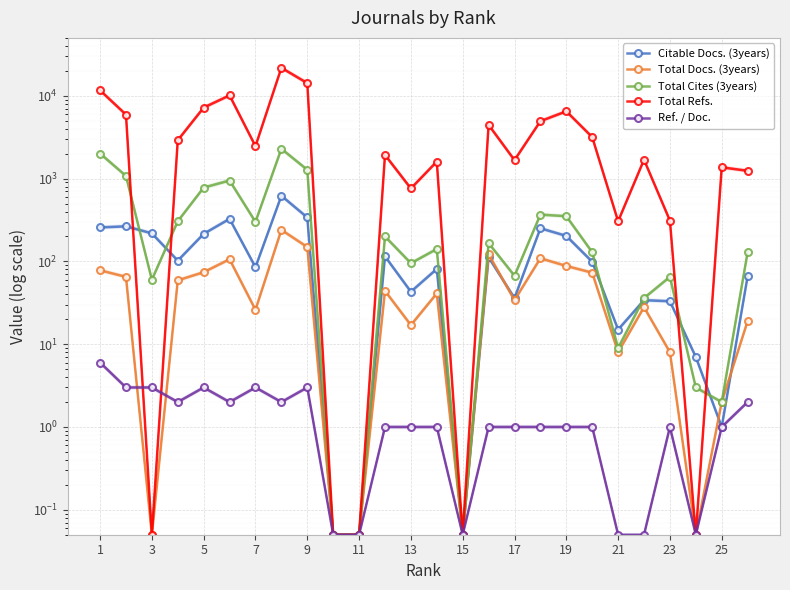

What is the difference between the maximum and minimum values in the Ref. / Doc. series?

6.0